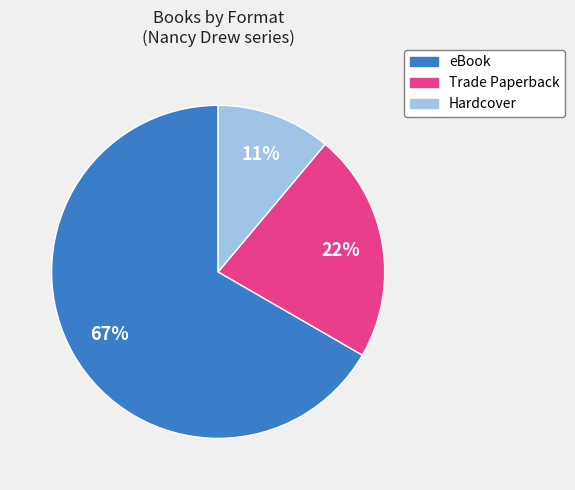

Do Trade Paperback and eBook together represent more than half of the pie?

Yes